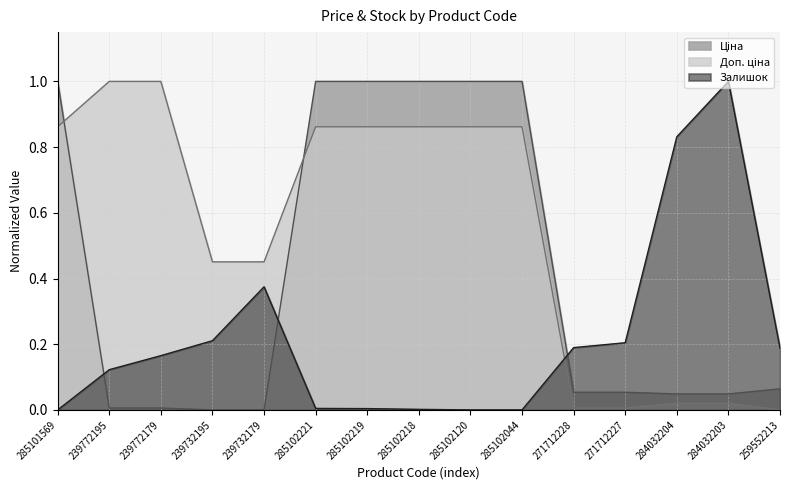

What is the label of the 8th point from the right?

285102218